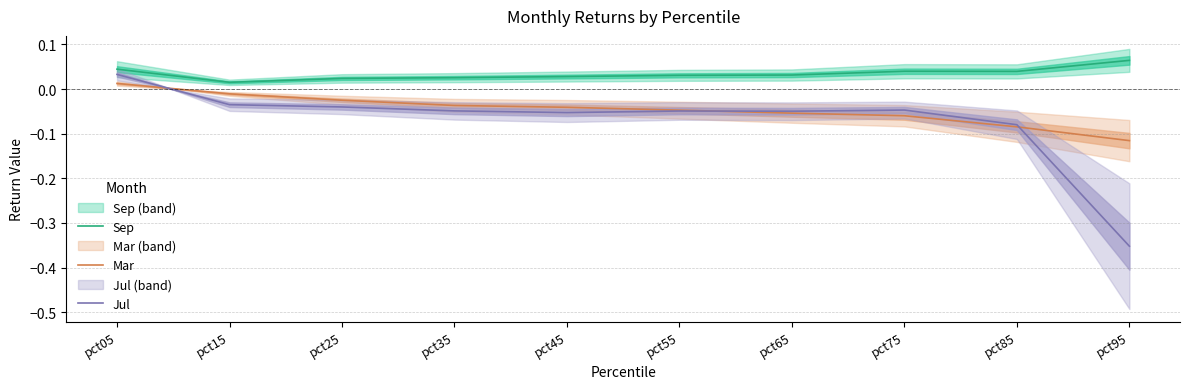

Reading left to right, list all the values displayed in this chart.

Sep: 0.0	0.0	0.0	0.0	0.0	0.0	0.0	0.0	0.0	0.1
Mar: 0.0	-0.0	-0.0	-0.0	-0.0	-0.0	-0.1	-0.1	-0.1	-0.1
Jul: 0.0	-0.0	-0.0	-0.0	-0.1	-0.0	-0.0	-0.0	-0.1	-0.4